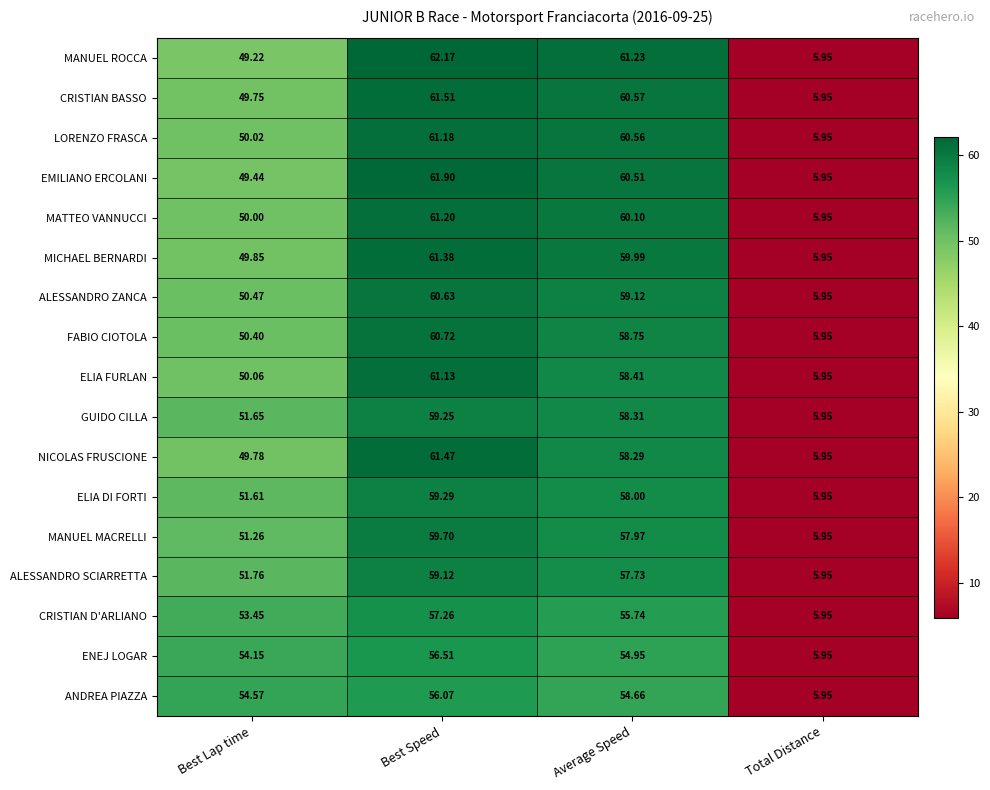

Which series has the largest range (max minus min)?

MANUEL ROCCA